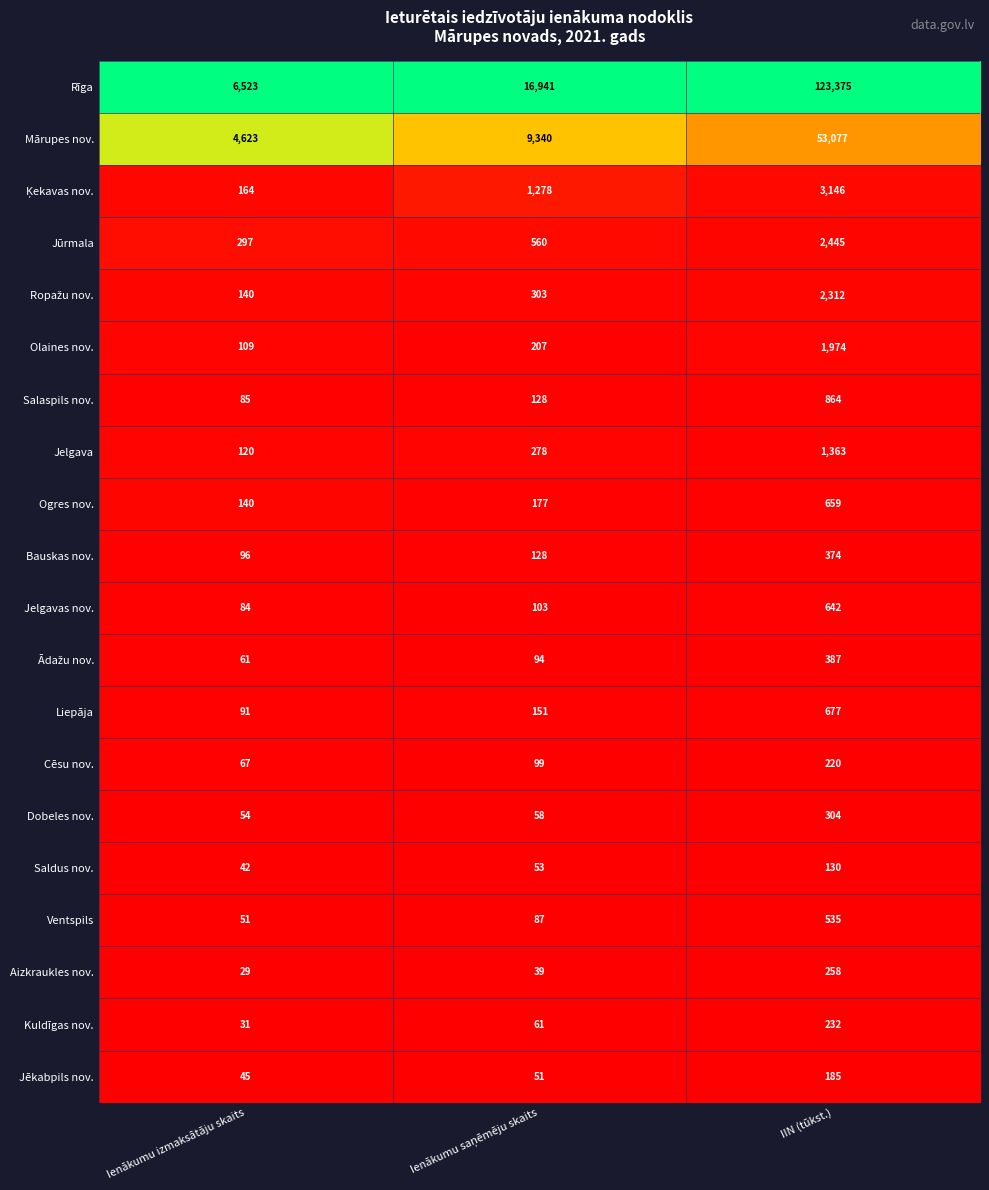

Which series has the widest spread of values?

Rīga